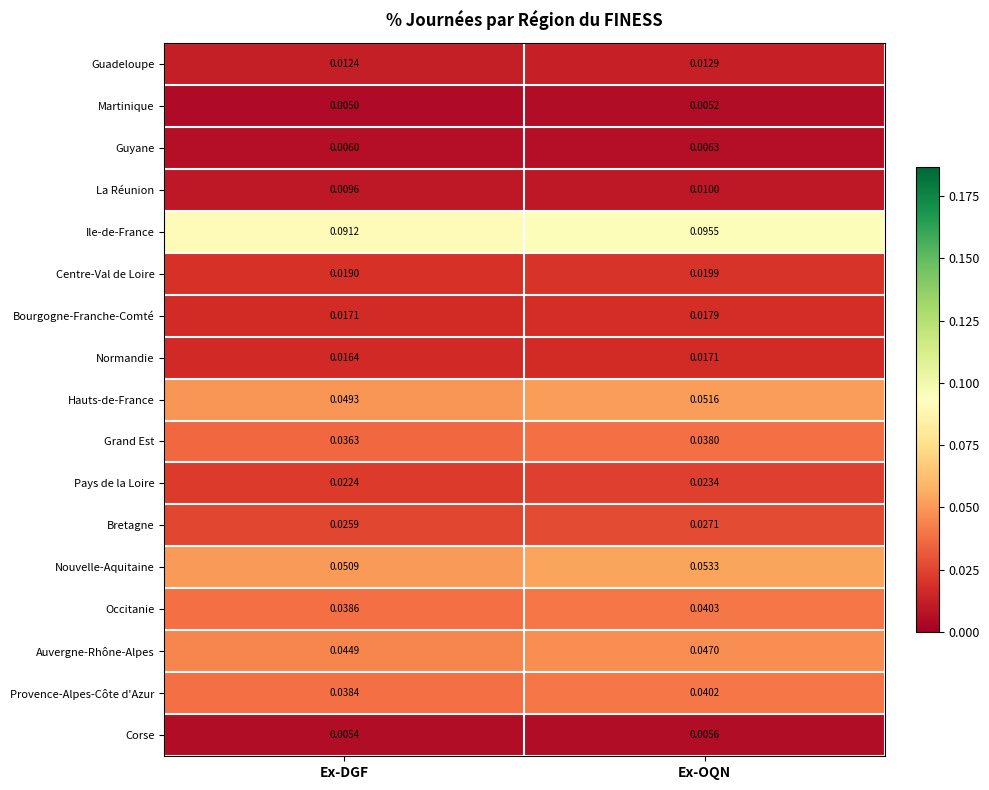

Rank the series at Ex-OQN from lowest to highest value.

Martinique, Corse, Guyane, La Réunion, Guadeloupe, Normandie, Bourgogne-Franche-Comté, Centre-Val de Loire, Pays de la Loire, Bretagne, Grand Est, Provence-Alpes-Côte d'Azur, Occitanie, Auvergne-Rhône-Alpes, Hauts-de-France, Nouvelle-Aquitaine, Ile-de-France